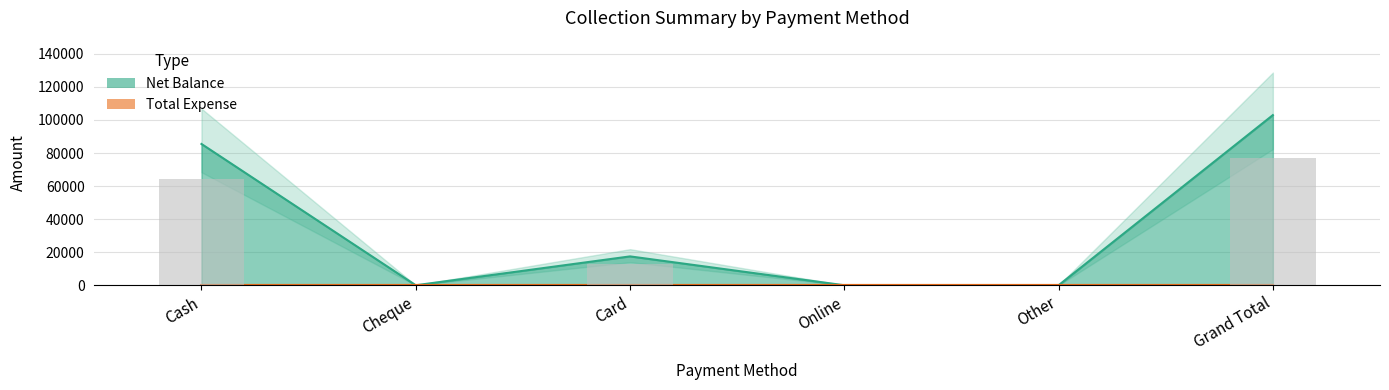

Reading right to left, extract all data points from this chart.

Grand Total=102958	Other=0	Online=0	Card=17464	Cheque=0	Cash=85494